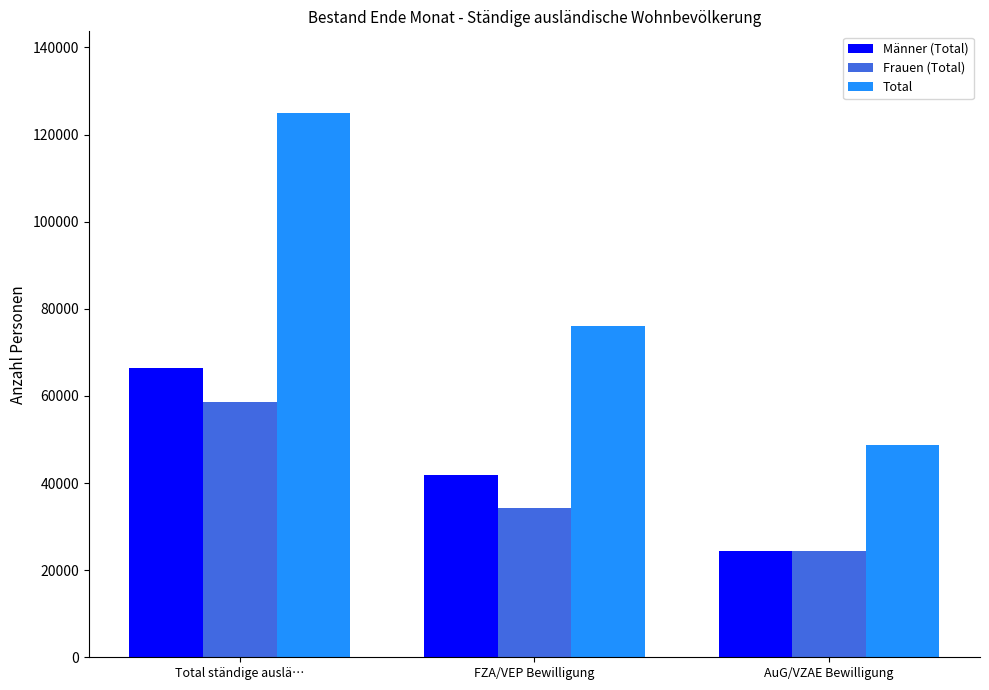

How many data points does each series have?

3